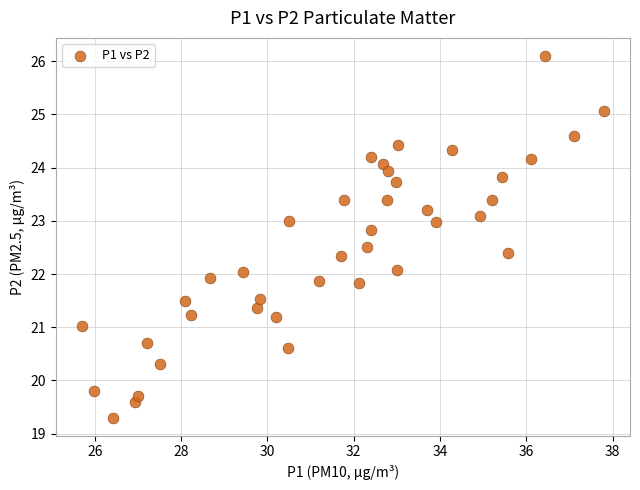

What is the range of Y values (max minus min)?

6.8